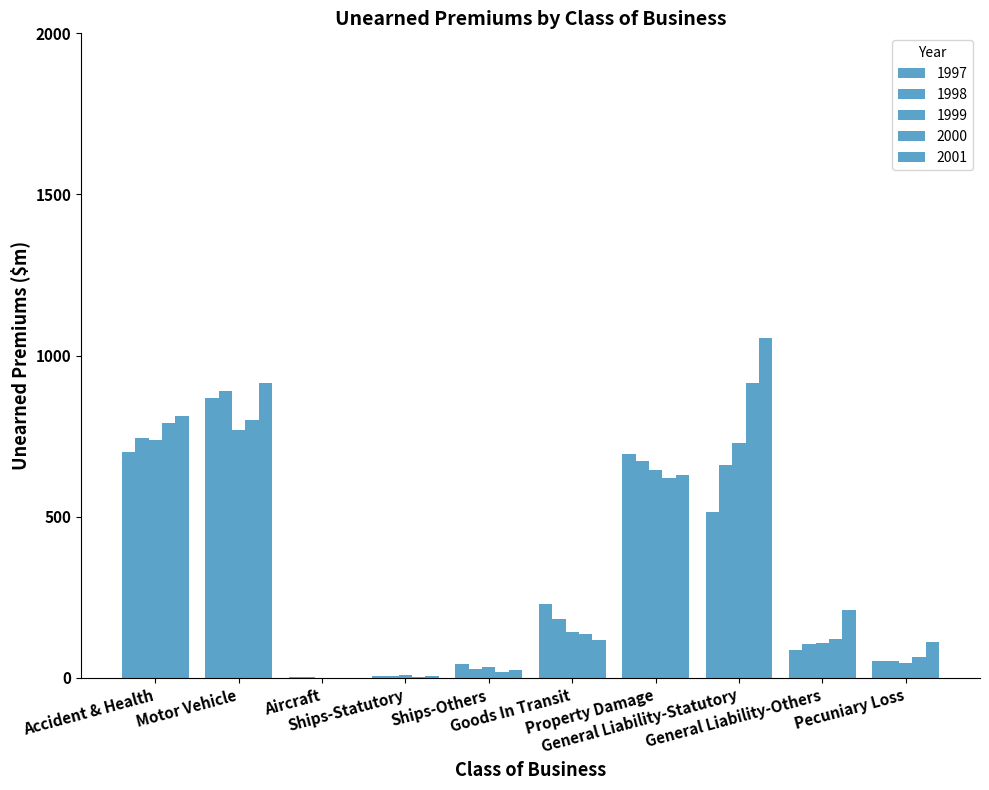

How many distinct data groups are displayed?

5